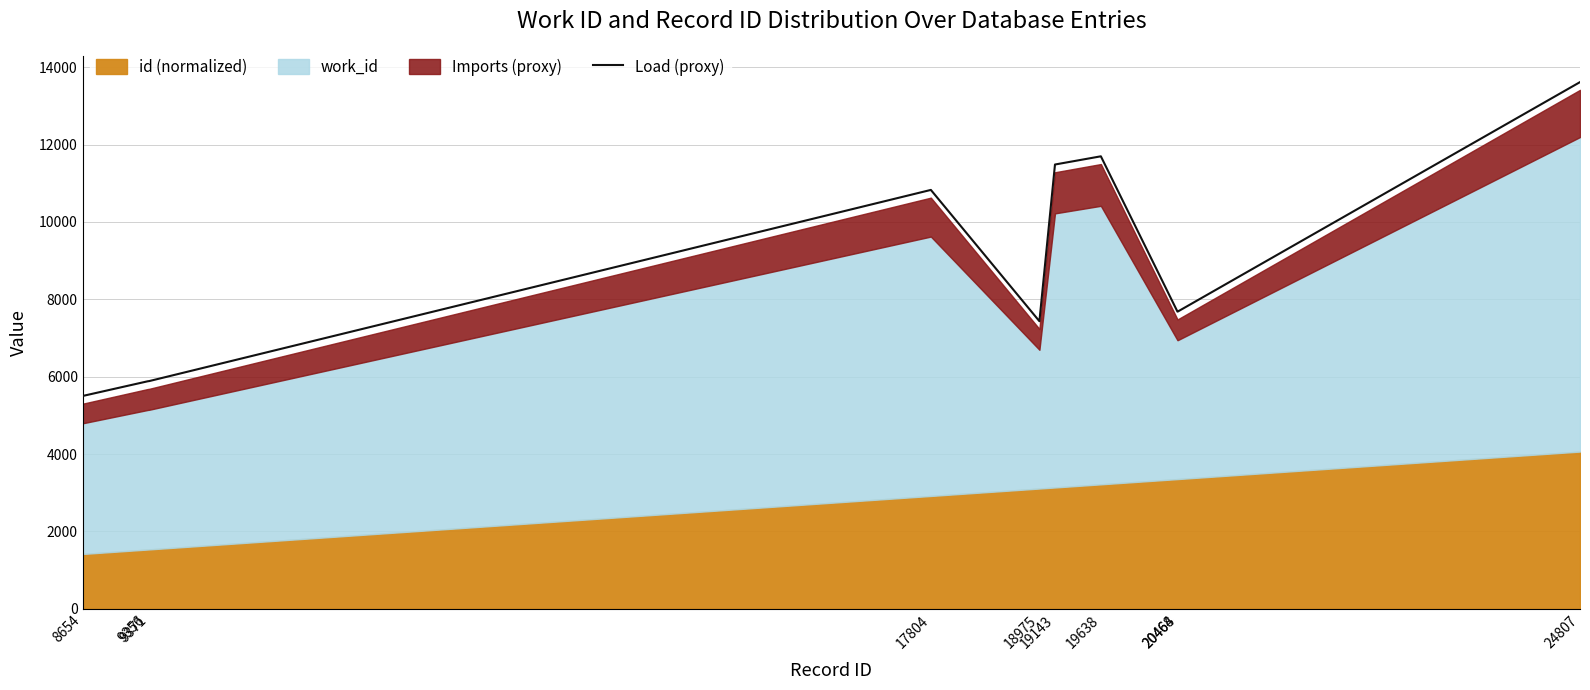

Does the chart have visible grid lines?

Yes